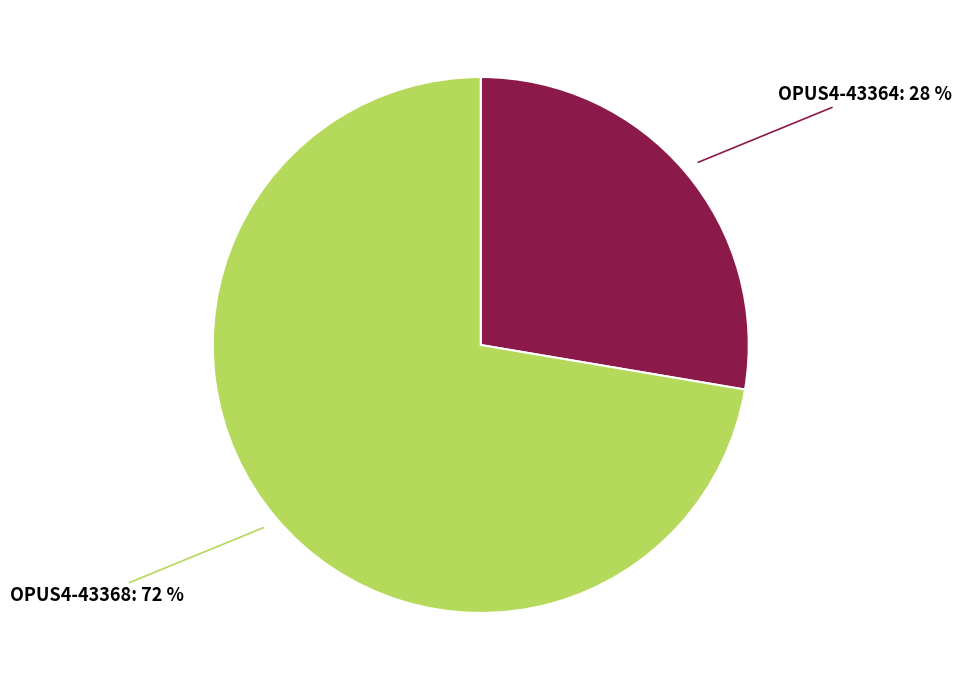

To the nearest percent, what is the average slice percentage?

50%